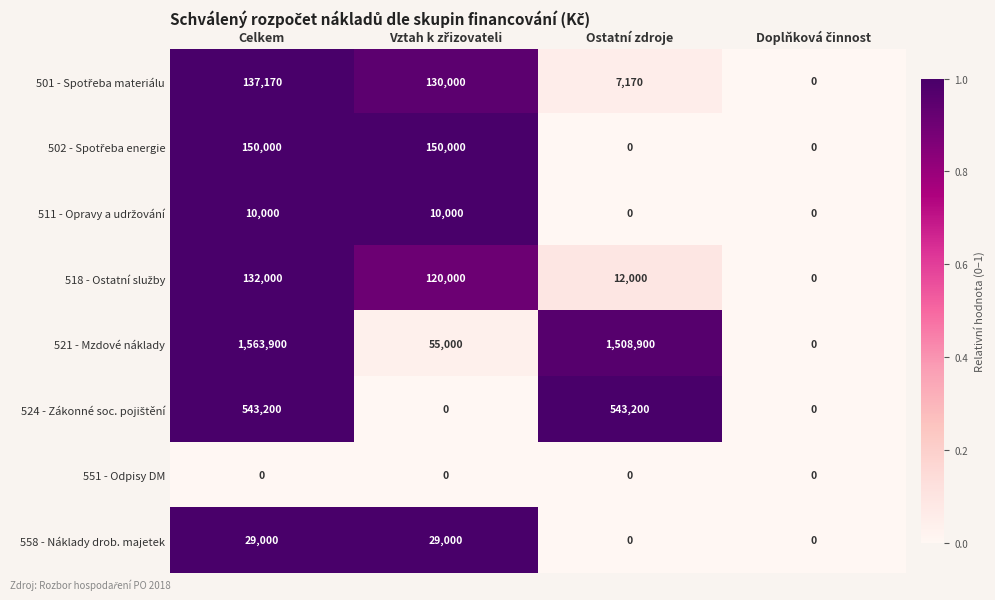

At which category is the sum across all series the highest?

Celkem